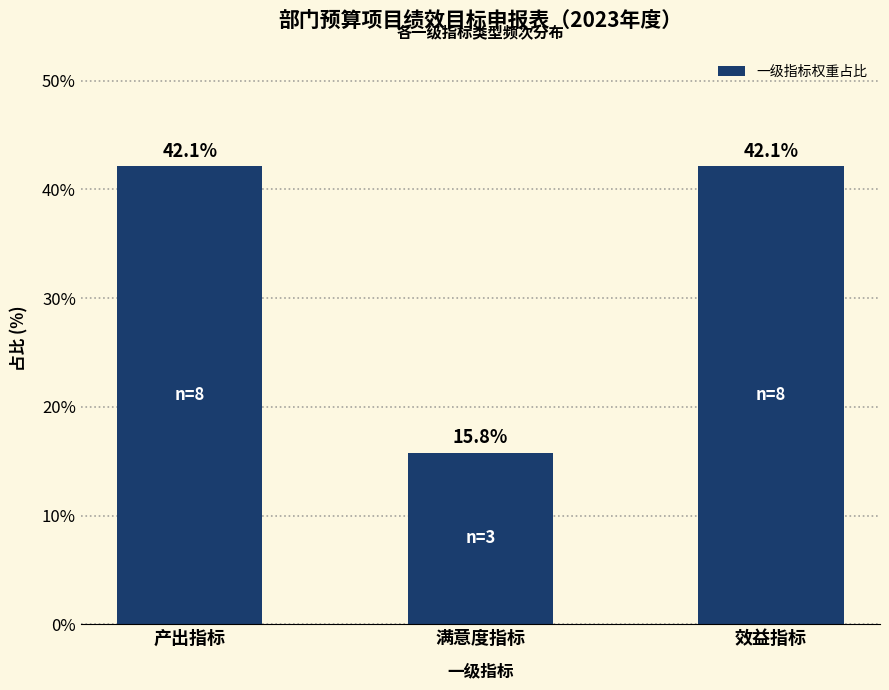

How many data points does each series have?

3